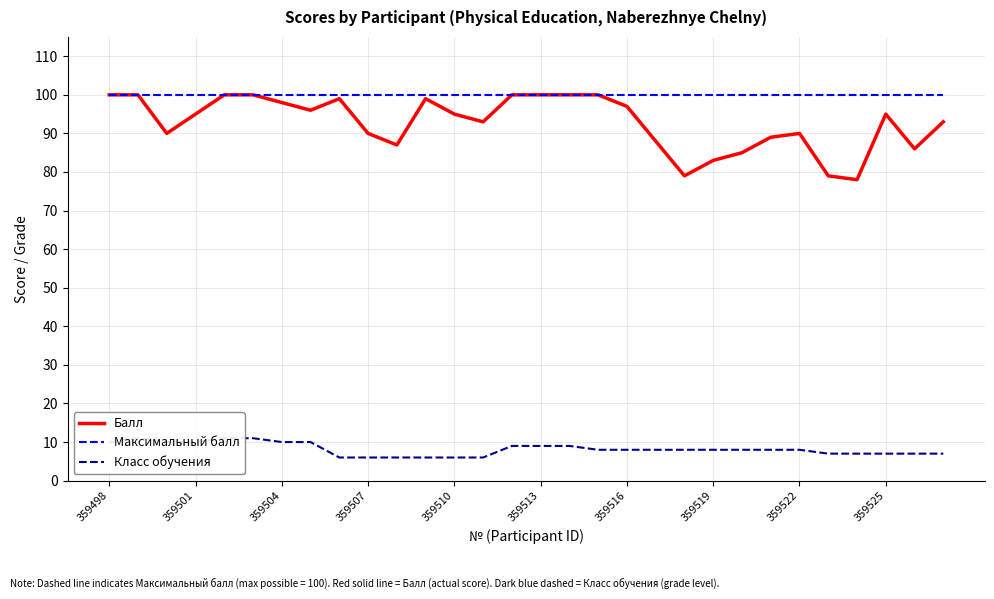

What is the value of the Максимальный балл point at the 2nd from the left?

100